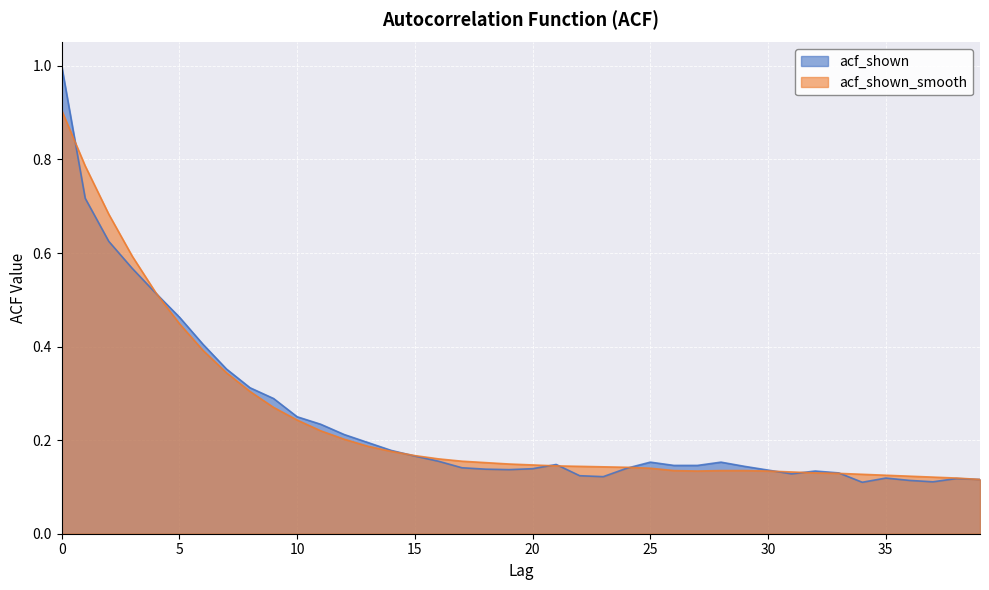

What is the average value of the acf_shown_smooth series?

0.2